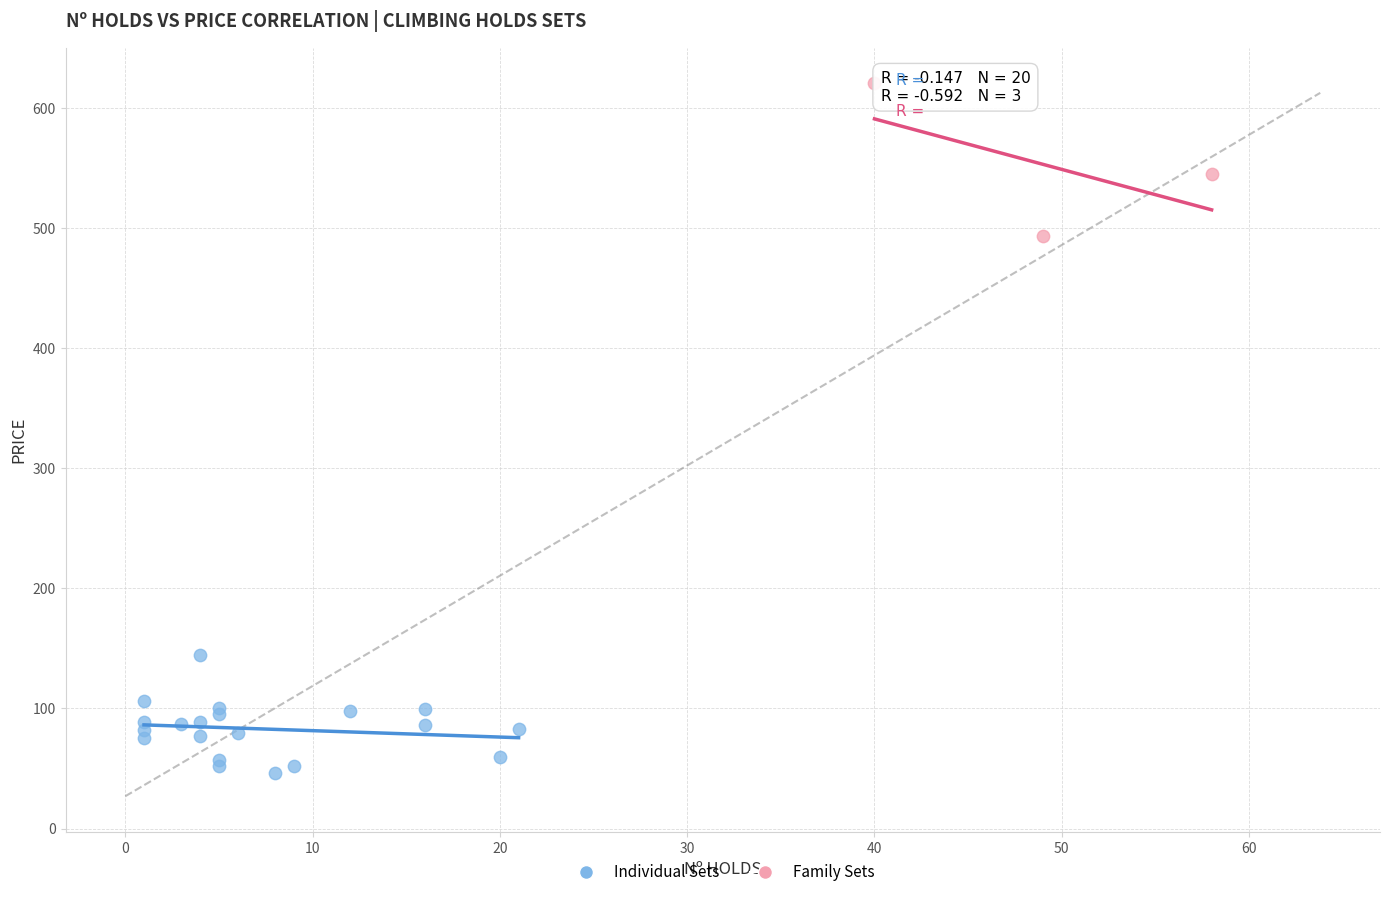

Which series contains the highest Y value?

Family Sets